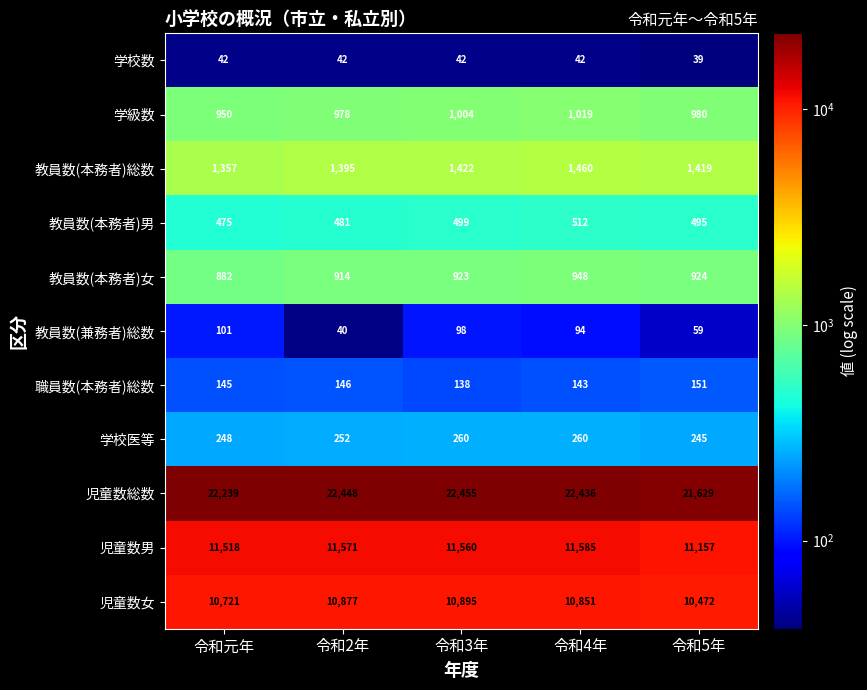

List the series in order of their peak value, lowest first.

学校数, 教員数(兼務者)総数, 職員数(本務者)総数, 学校医等, 教員数(本務者)男, 教員数(本務者)女, 学級数, 教員数(本務者)総数, 児童数女, 児童数男, 児童数総数